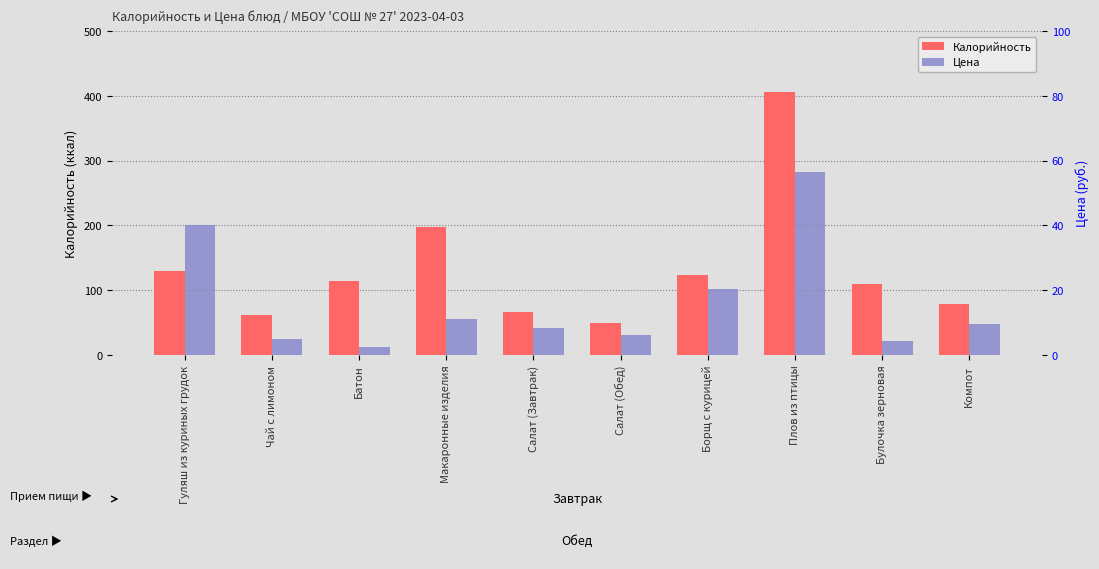

Reading left to right, transcribe all the data shown in this chart.

Калорийность: 129.0	61.0	114.0	198.0	66.4	50.0	123.0	406.0	109.0	79.0
Цена: 40.0	5.0	2.6	11.0	8.4	6.3	20.5	56.5	4.2	9.5